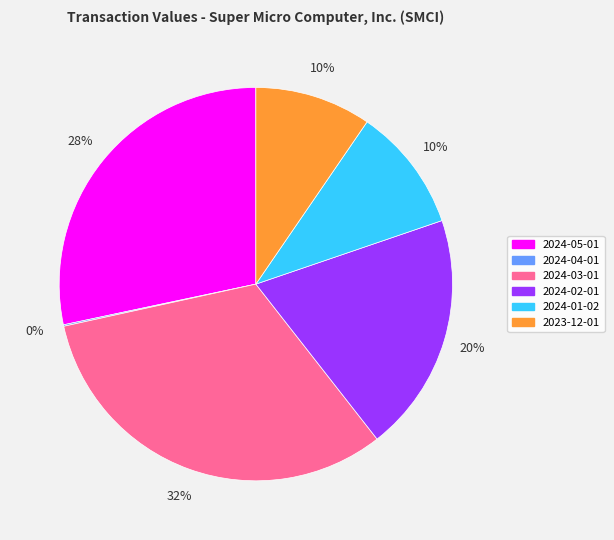

What is the largest slice in the pie chart?

2024-03-01